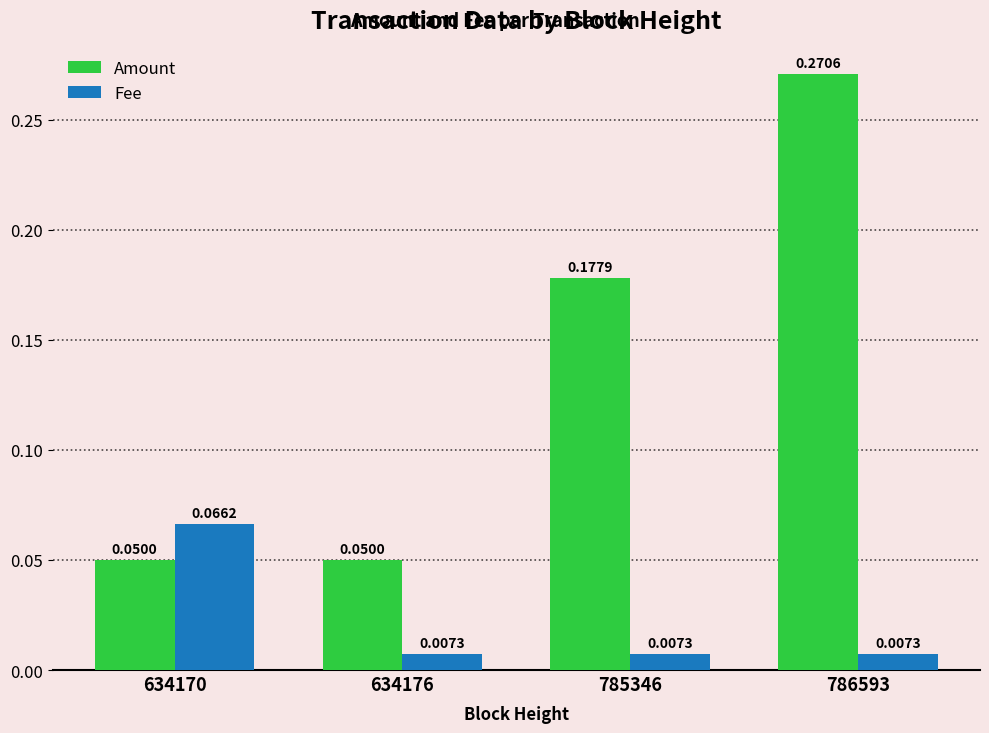

List the series in order of their peak value, lowest first.

Fee, Amount